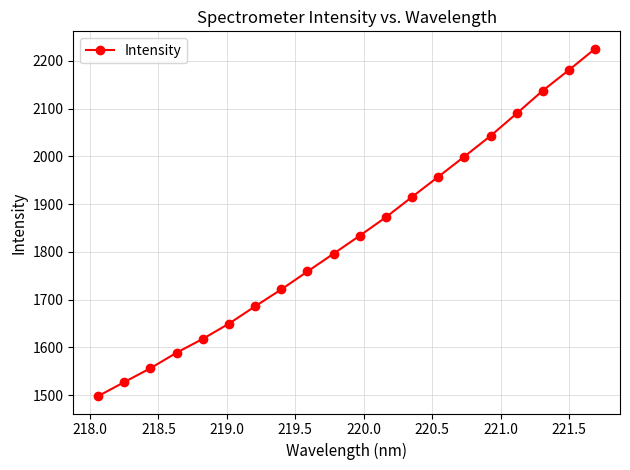

What is the maximum value shown in the chart?

2225.3